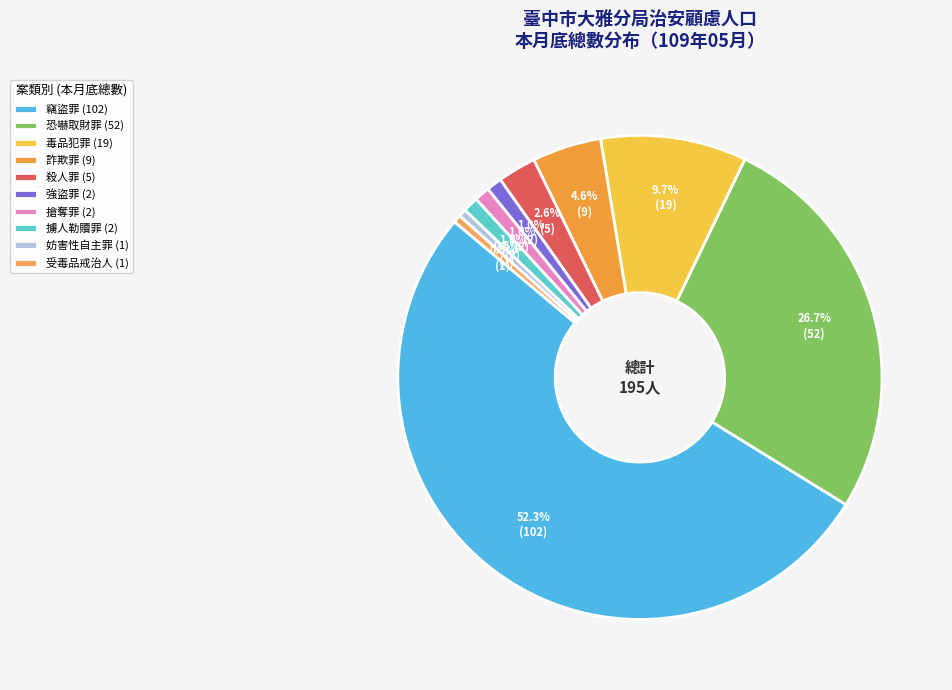

What is the largest slice in the pie chart?

竊盜罪 (102)